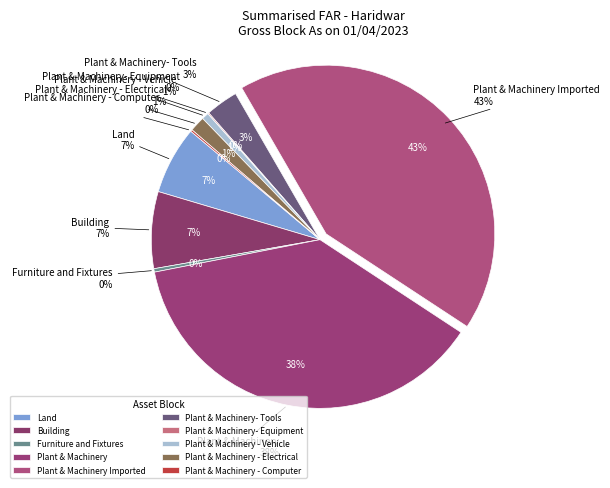

Count the number of slices in the pie.

10